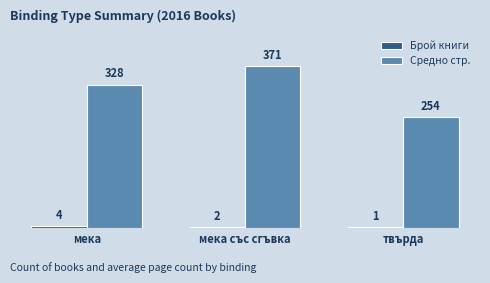

Does the chart contain stacked bars?

No